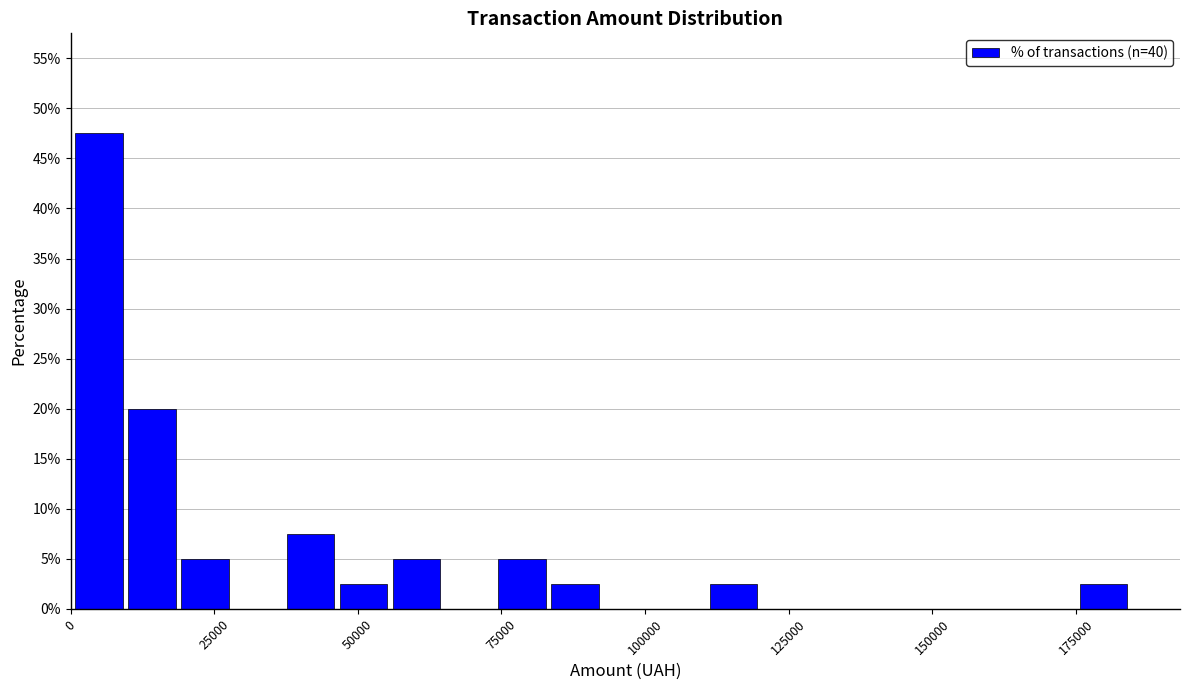

Around what value on the x-axis is the tallest bar? Give the approximate position of its centre, as read against the axis.

5000